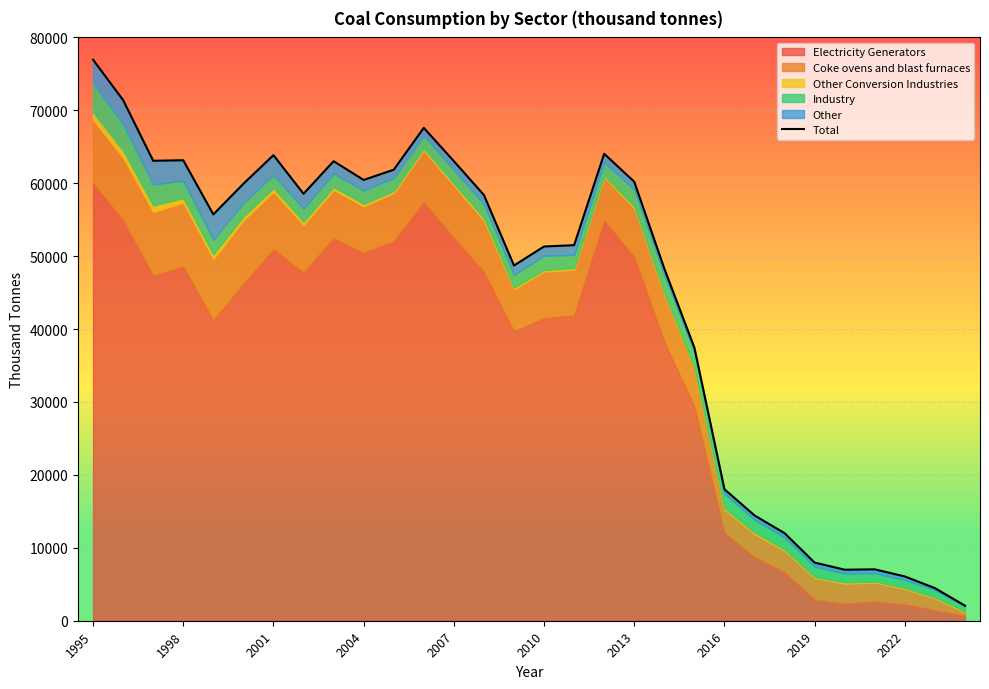

What position from the left is 2004?

10